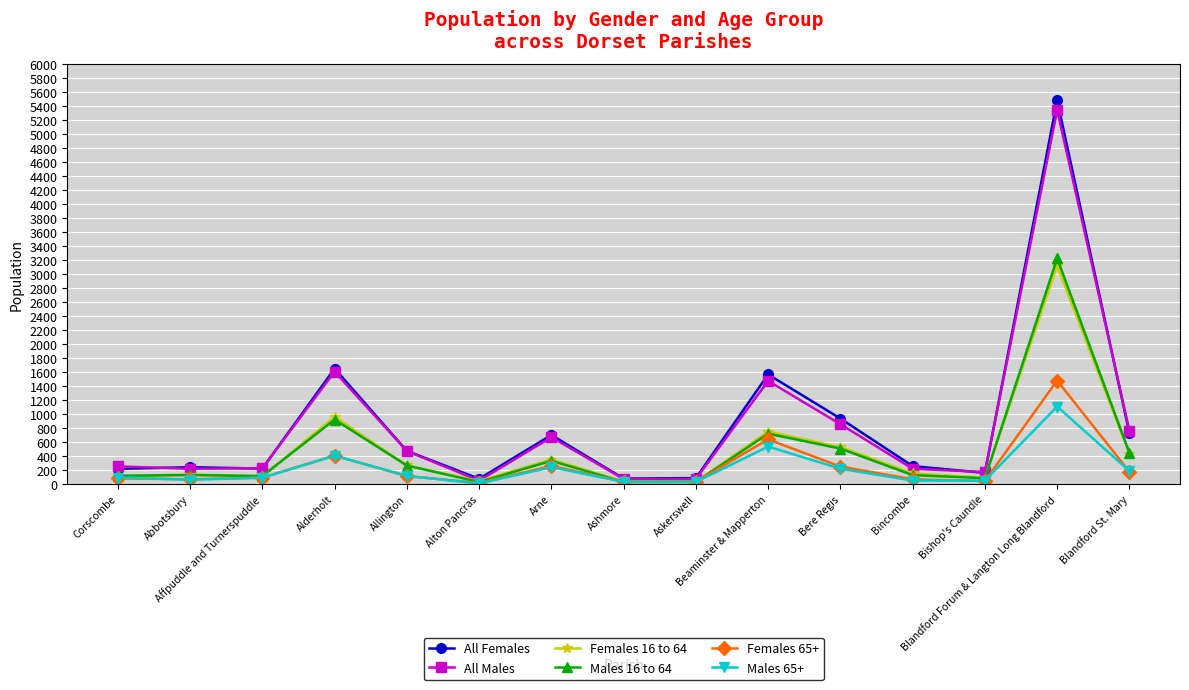

What is the difference between the highest and lowest values at Affpuddle and Turnerspuddle?

137